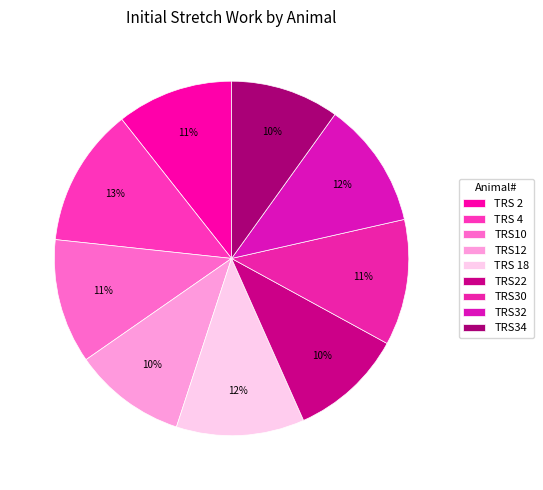

What is the smallest slice in the pie chart?

TRS34